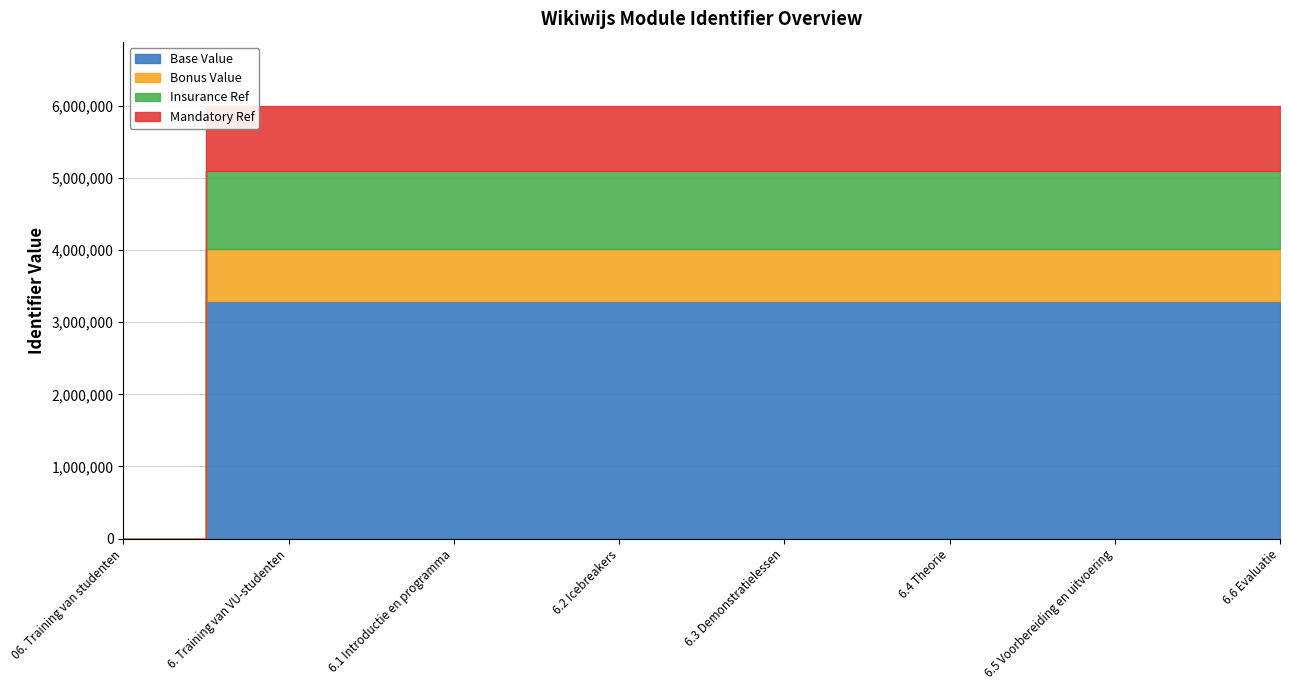

True or false: the data shows 5991156 at 6.3 Demonstratielessen.

True